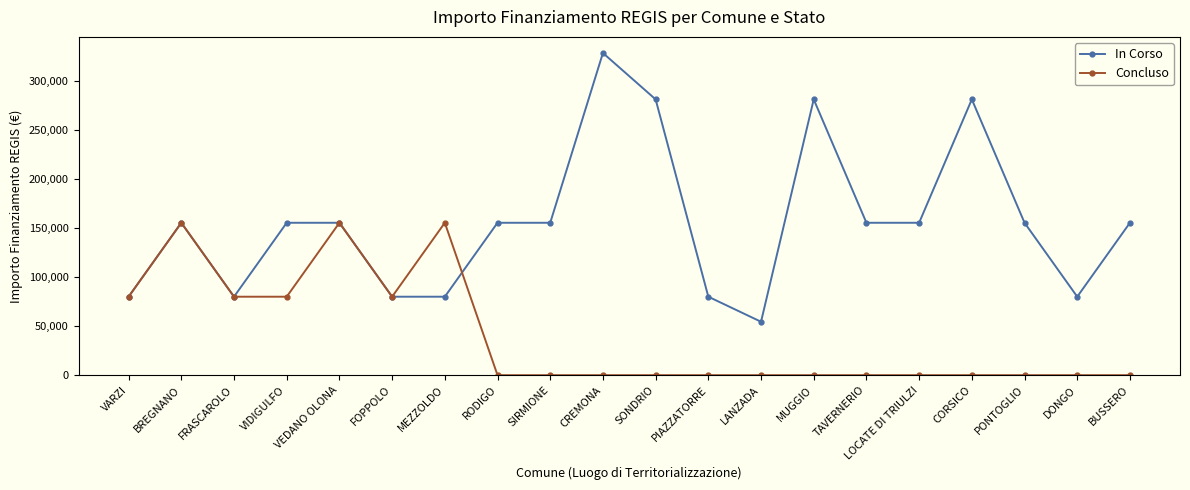

True or false: Concluso has more than 2 points higher than both neighbors.

True